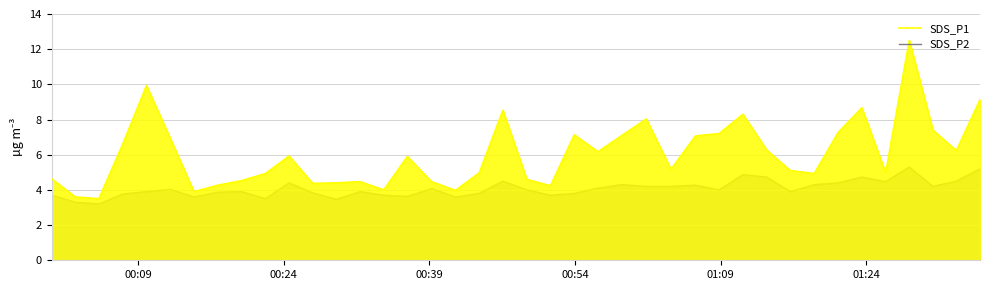

What is the maximum value shown in the chart?

12.5